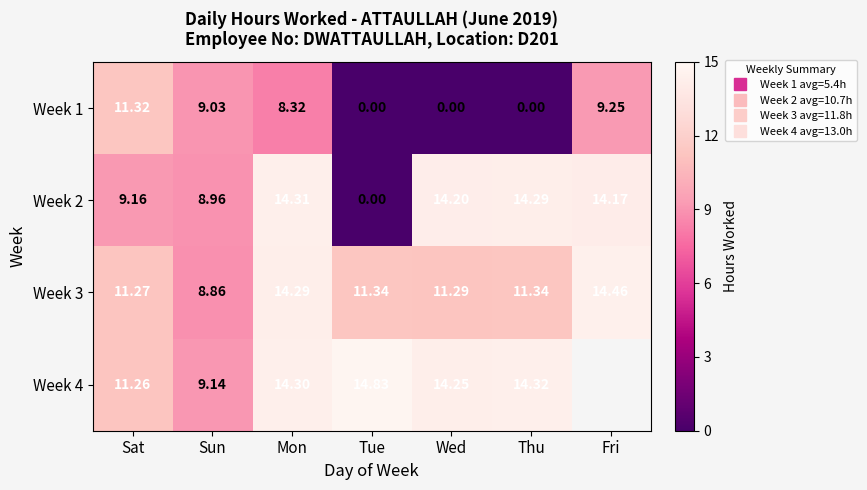

Rank the series by their maximum value, from lowest to highest.

Week 1, Week 2, Week 3, Week 4